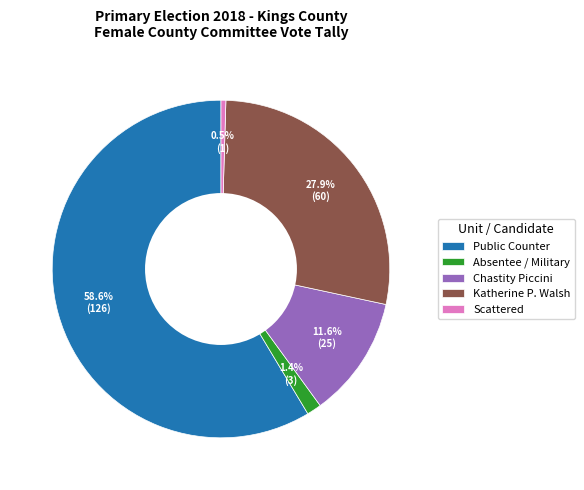

Does any single category account for the majority?

Yes